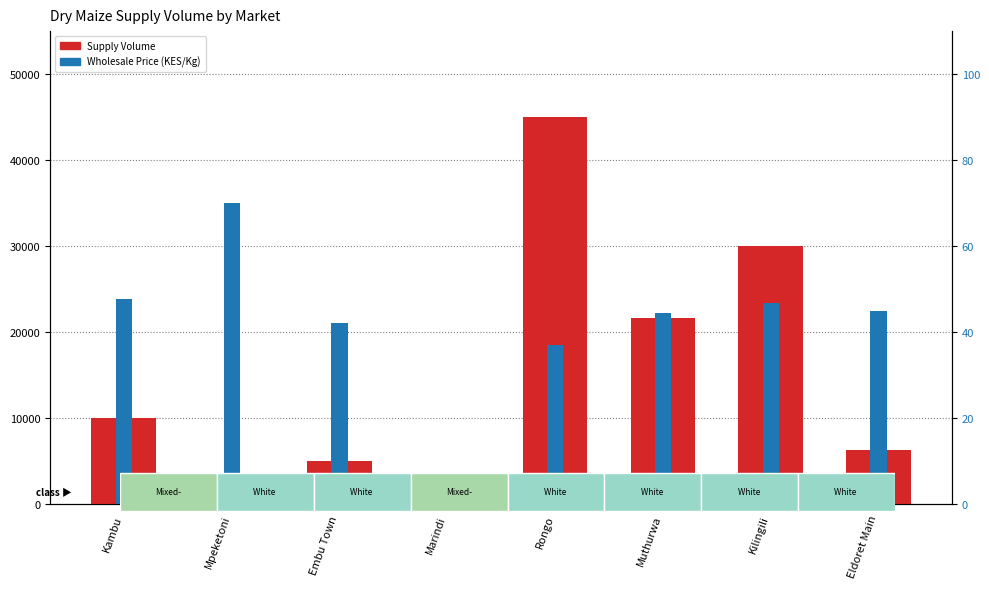

Reading right to left, transcribe all the data shown in this chart.

Supply Volume: 6300.0	30000.0	21600.0	45000.0	2700.0	5000.0	650.0	10000.0
Wholesale Price (KES/Kg): 45.0	46.7	44.4	37.0	0.0	42.2	70.0	47.8